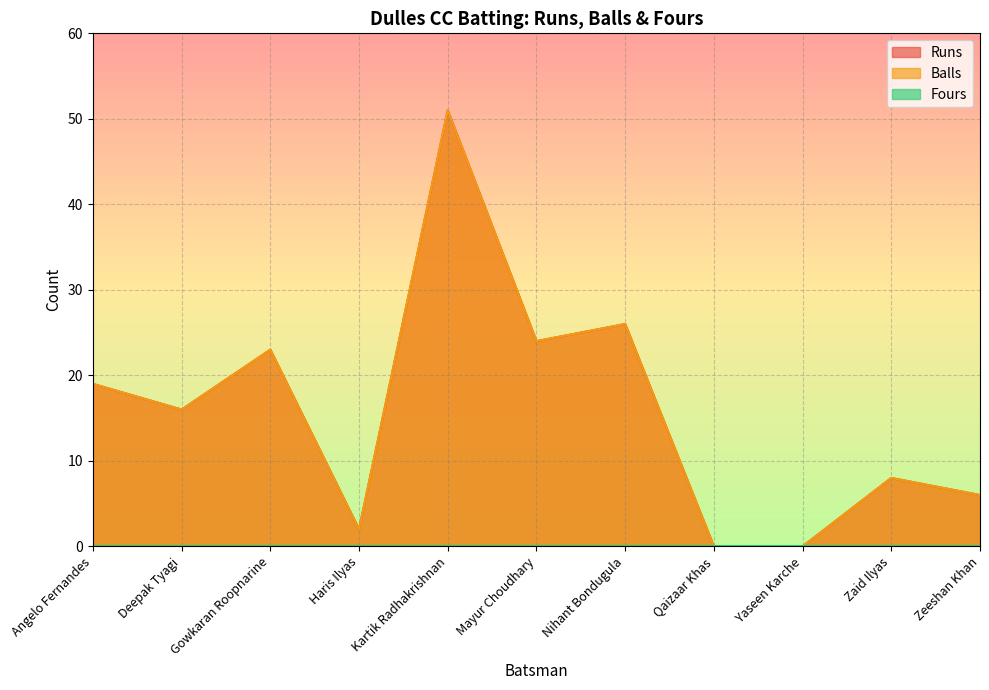

Reading right to left, transcribe all the data shown in this chart.

Runs: 6	8	0	0	26	24	51	2	23	16	19
Balls: 6	8	0	0	26	24	51	2	23	16	19